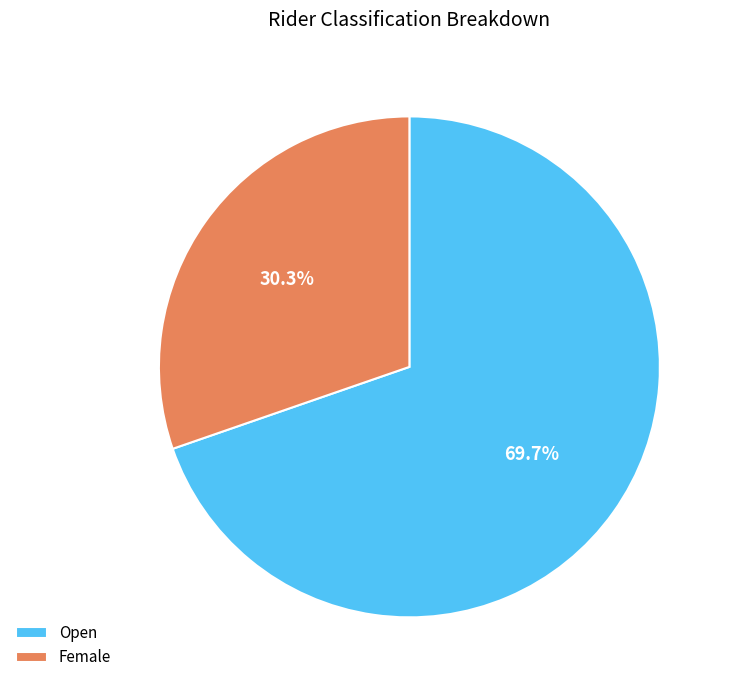

How many segments does this pie chart have?

2